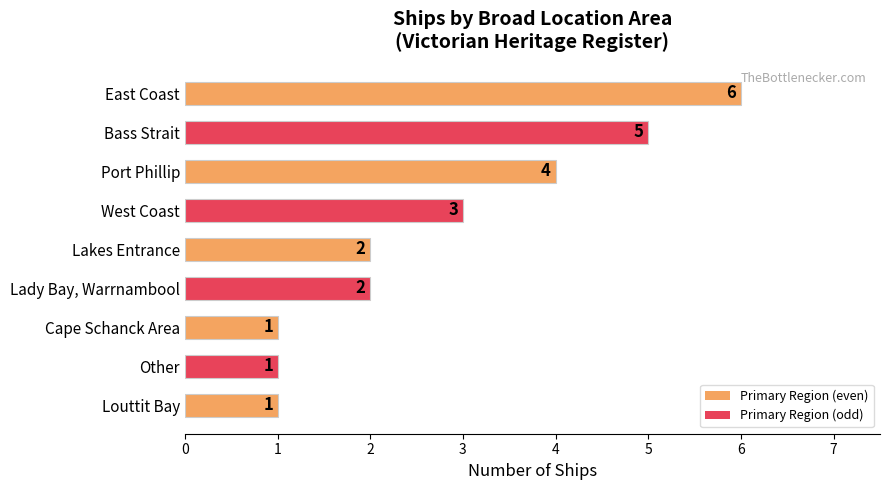

What is the difference between the second highest and second lowest values?

4